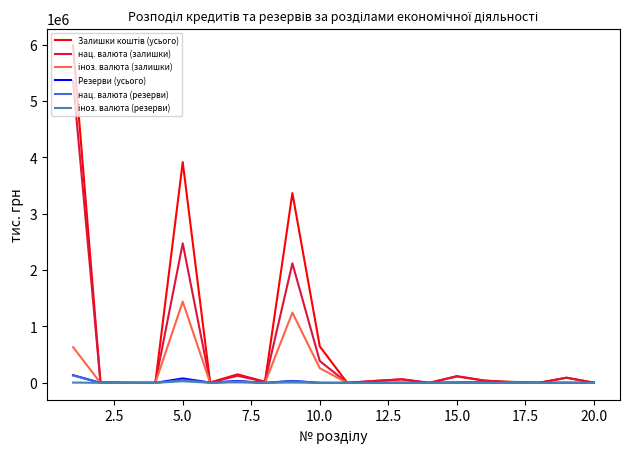

Does the chart have visible grid lines?

No